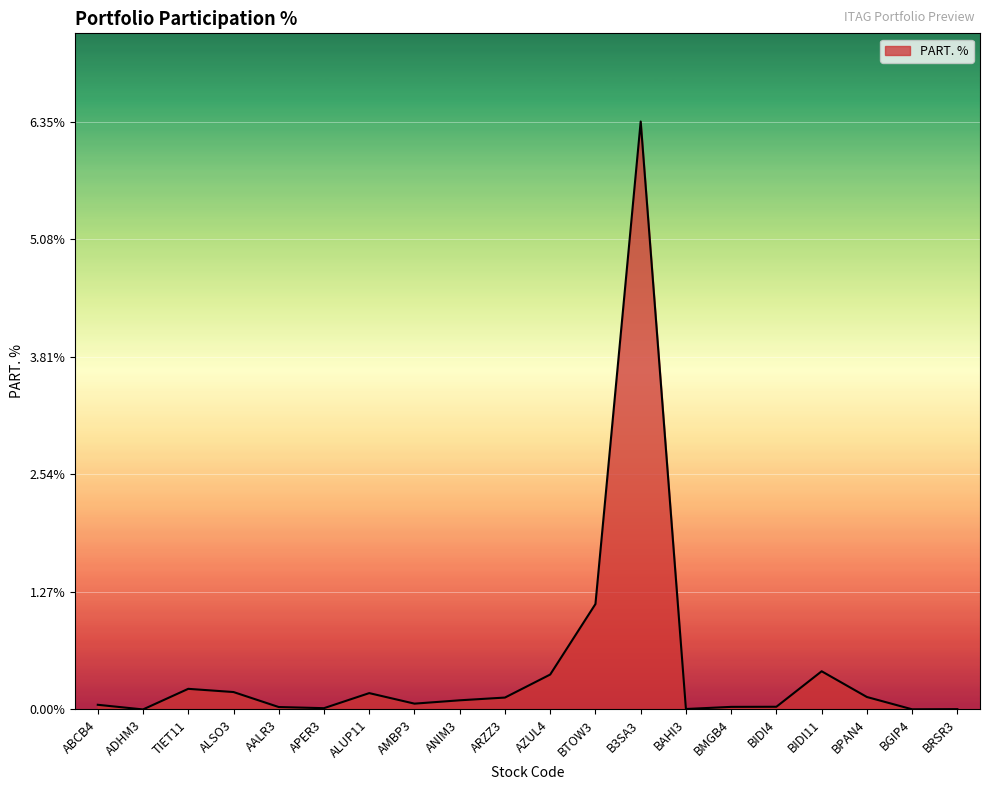

True or false: the data shows 0.0 at APER3.

True